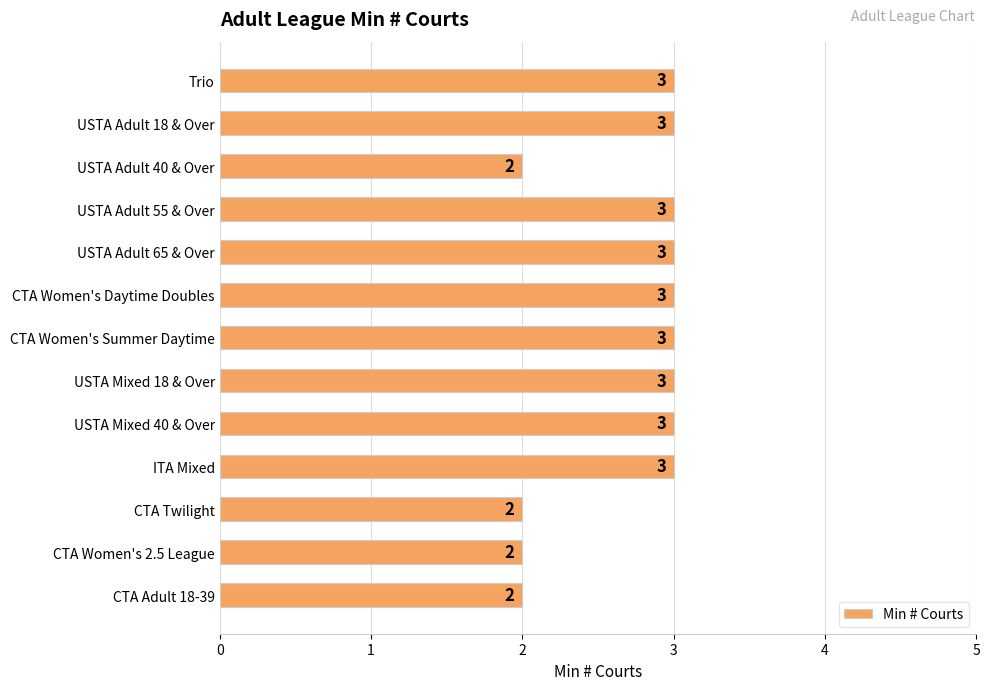

What value does the data have at USTA Adult 65 & Over?

3